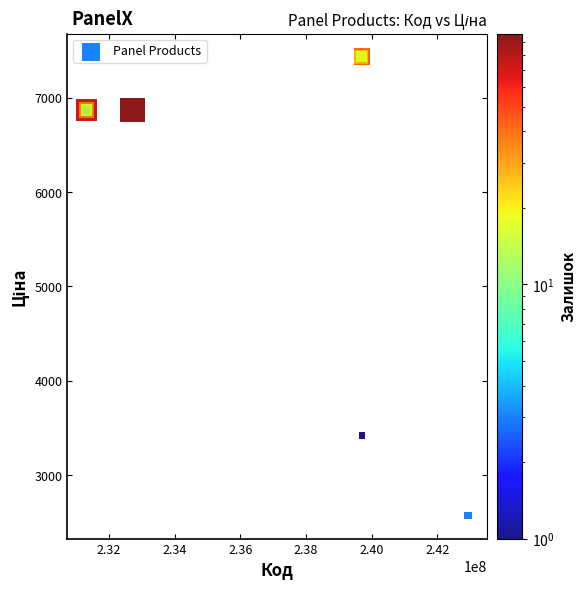

What Y value in the scatter plot is closest to 5004?

3420.6